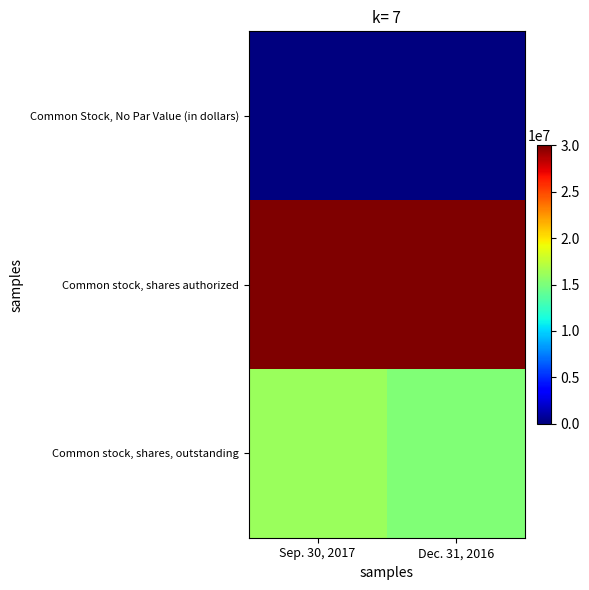

Which series changed the most between Sep. 30, 2017 and Dec. 31, 2016?

Common stock, shares, outstanding